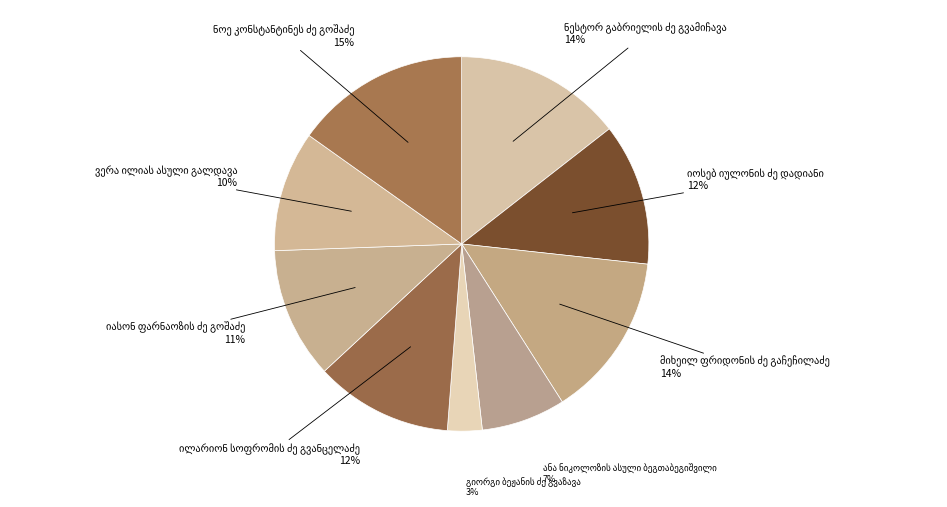

Count the number of slices in the pie.

9